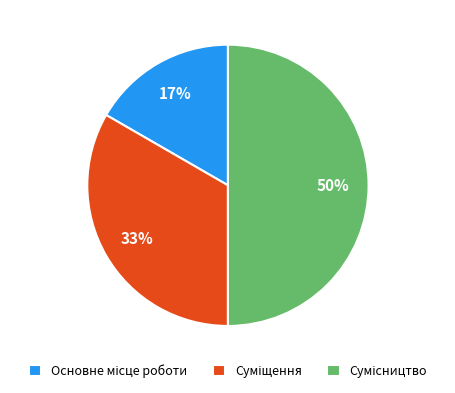

To the nearest percent, what is the average slice percentage?

33%